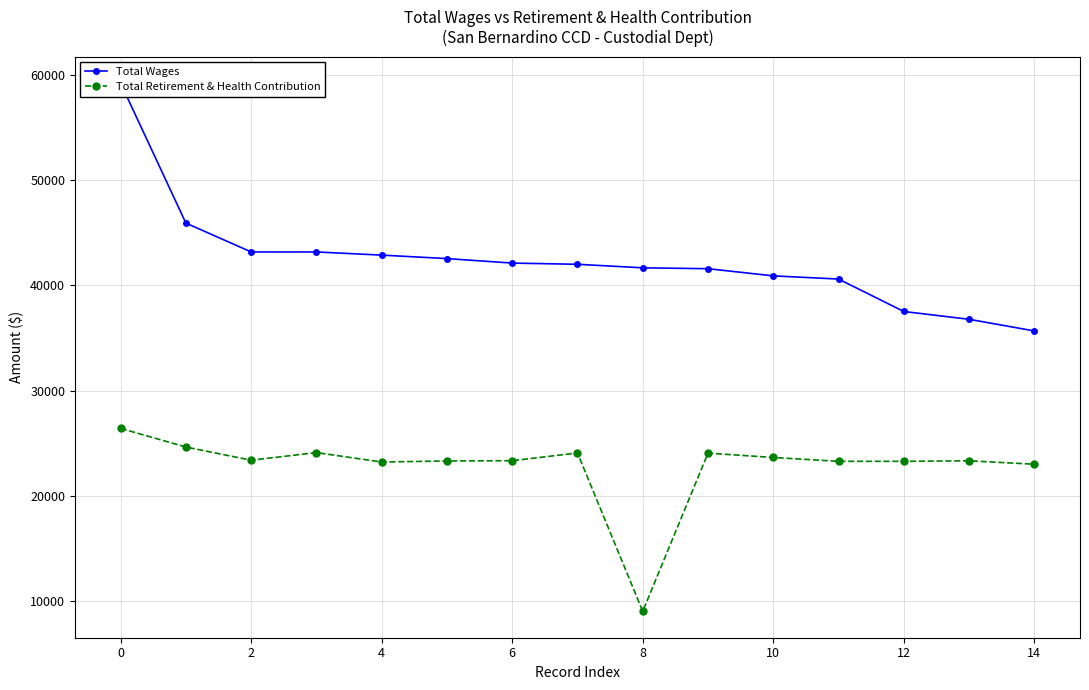

Is this an area chart (filled region under the line)?

No